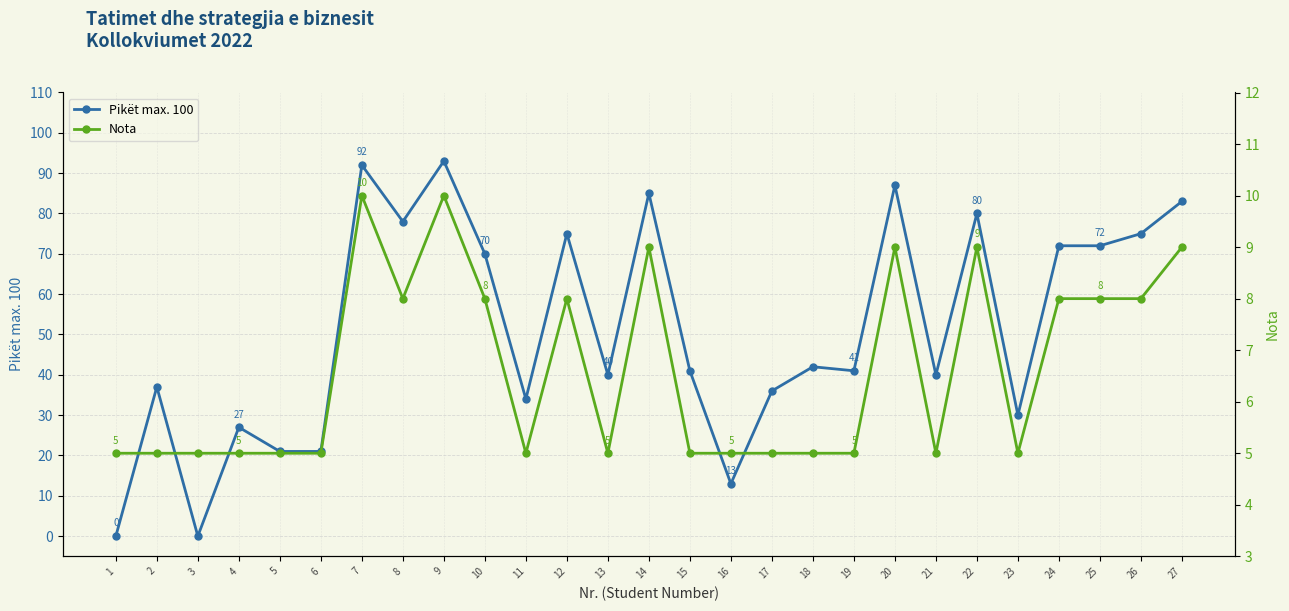

What is the spread (max minus min) of values at 25?

64